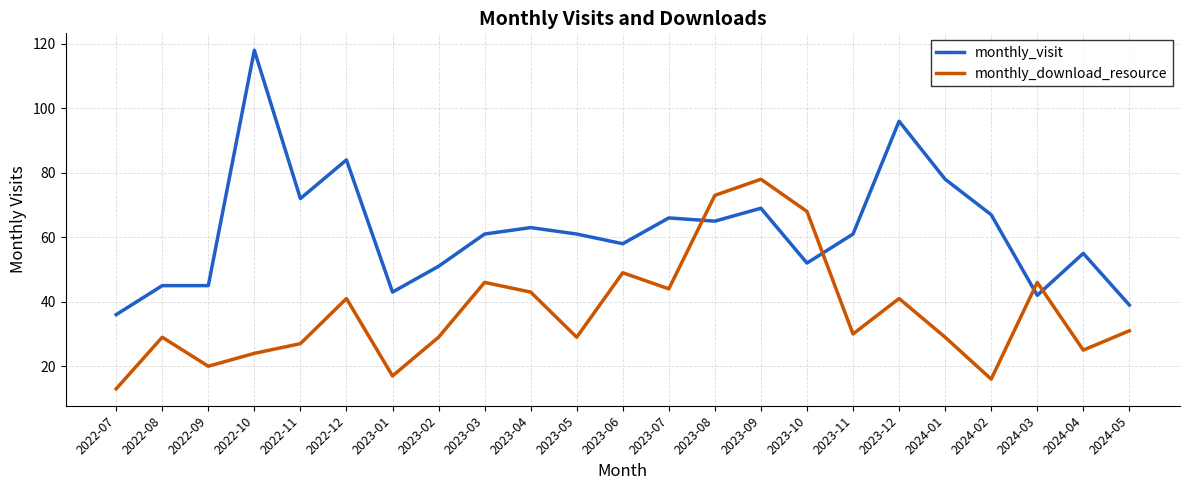

Reading left to right, extract all data points from this chart.

monthly_visit: 36	45	45	118	72	84	43	51	61	63	61	58	66	65	69	52	61	96	78	67	42	55	39
monthly_download_resource: 13	29	20	24	27	41	17	29	46	43	29	49	44	73	78	68	30	41	29	16	46	25	31